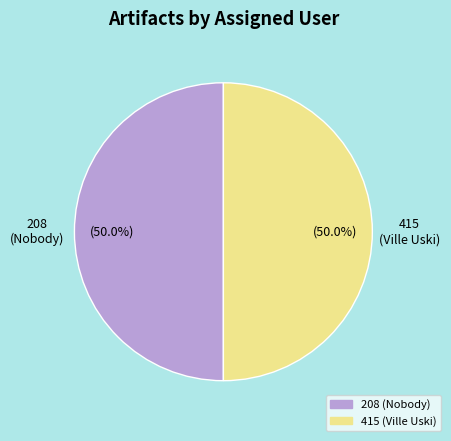

What is the ratio of the value at 415 (Ville Uski) to the value at 208 (Nobody)?

1.0